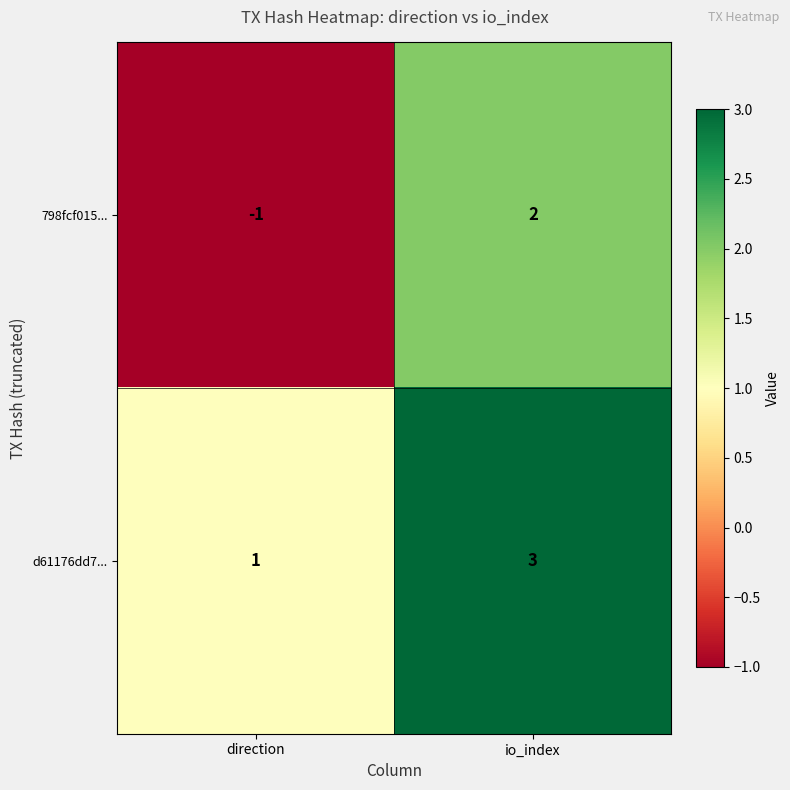

At which category does the chart reach its peak across all series?

io_index